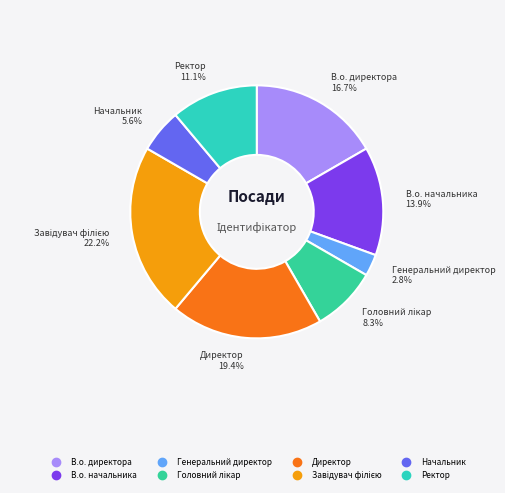

To the nearest percent, what percentage of the pie is Начальник?

6%